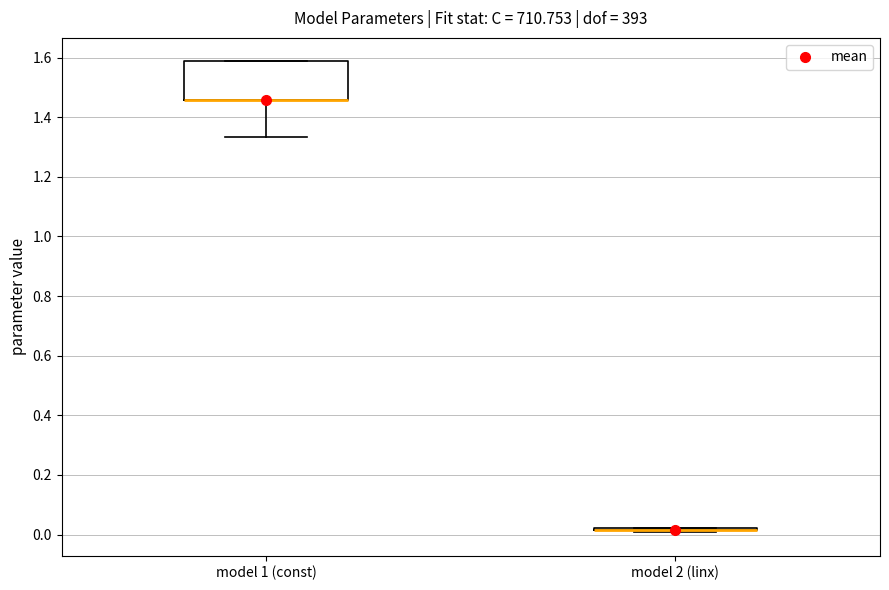

Reading left to right, read every box against the y-axis: the position of its median line, the range the box covers, and the ends of its whiskers. The values are not printed on the chart, so give them approximately, as read against the axis.

model 1 (const): median 1.46 (drawn on the box's lower edge), box 1.46 to 1.58, whiskers 1.34 to 1.58
model 2 (linx): box collapsed to a line at 0.02, whiskers 0.00 to 0.02